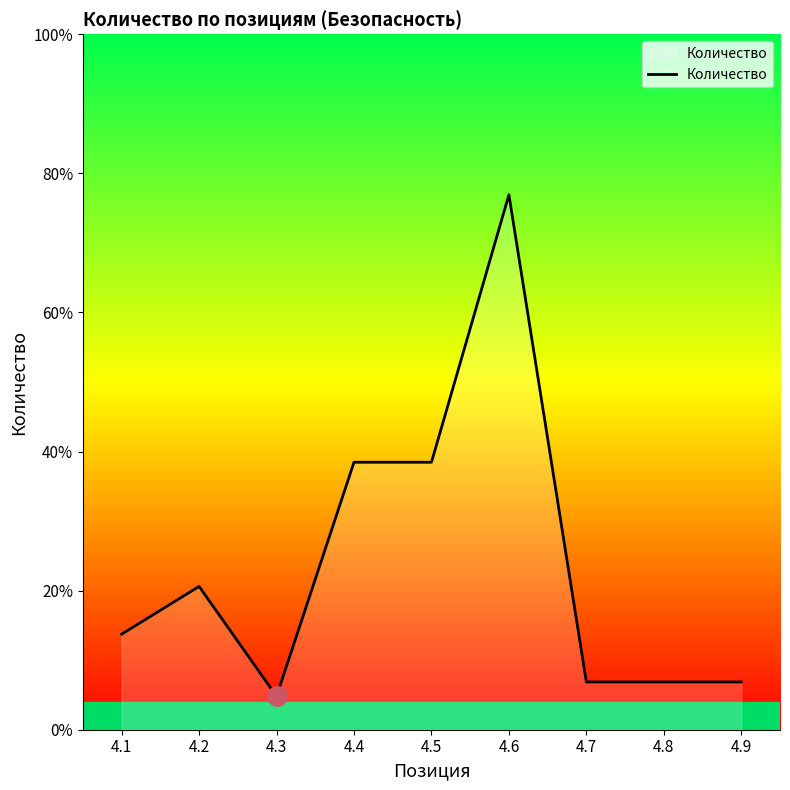

Does the chart display data point markers on the line(s)?

No